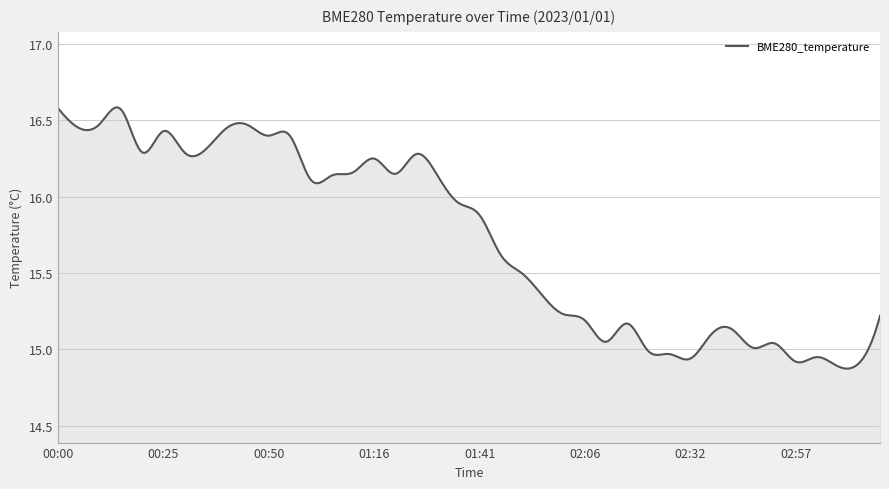

What is the difference between the maximum and minimum values?

1.7